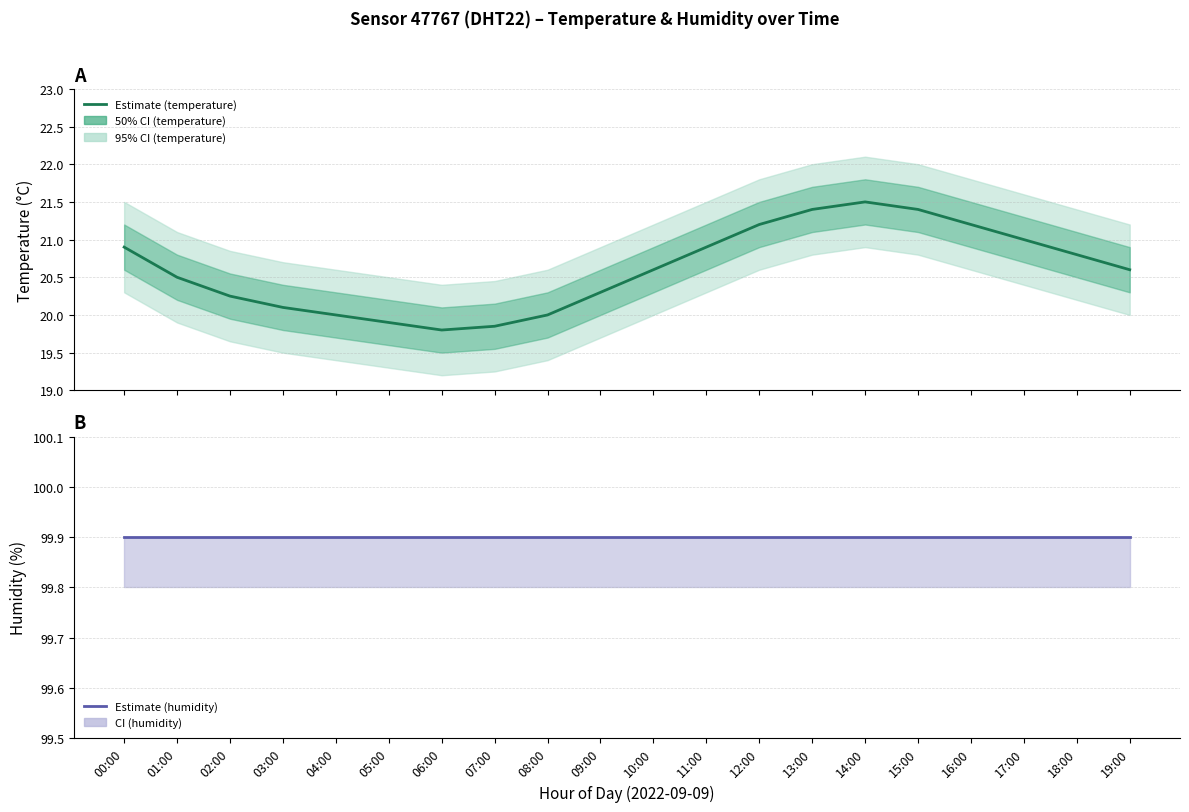

True or false: Estimate (temperature) has more than 1 points higher than both neighbors.

False